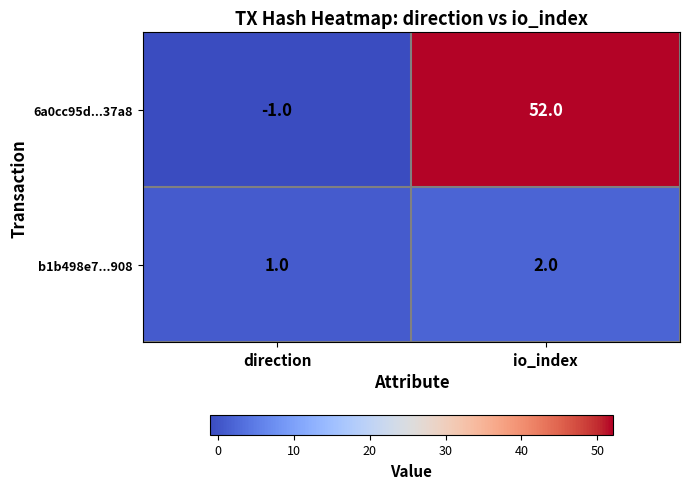

True or false: 6a0cc95d...37a8 has a value of -1 at direction.

True